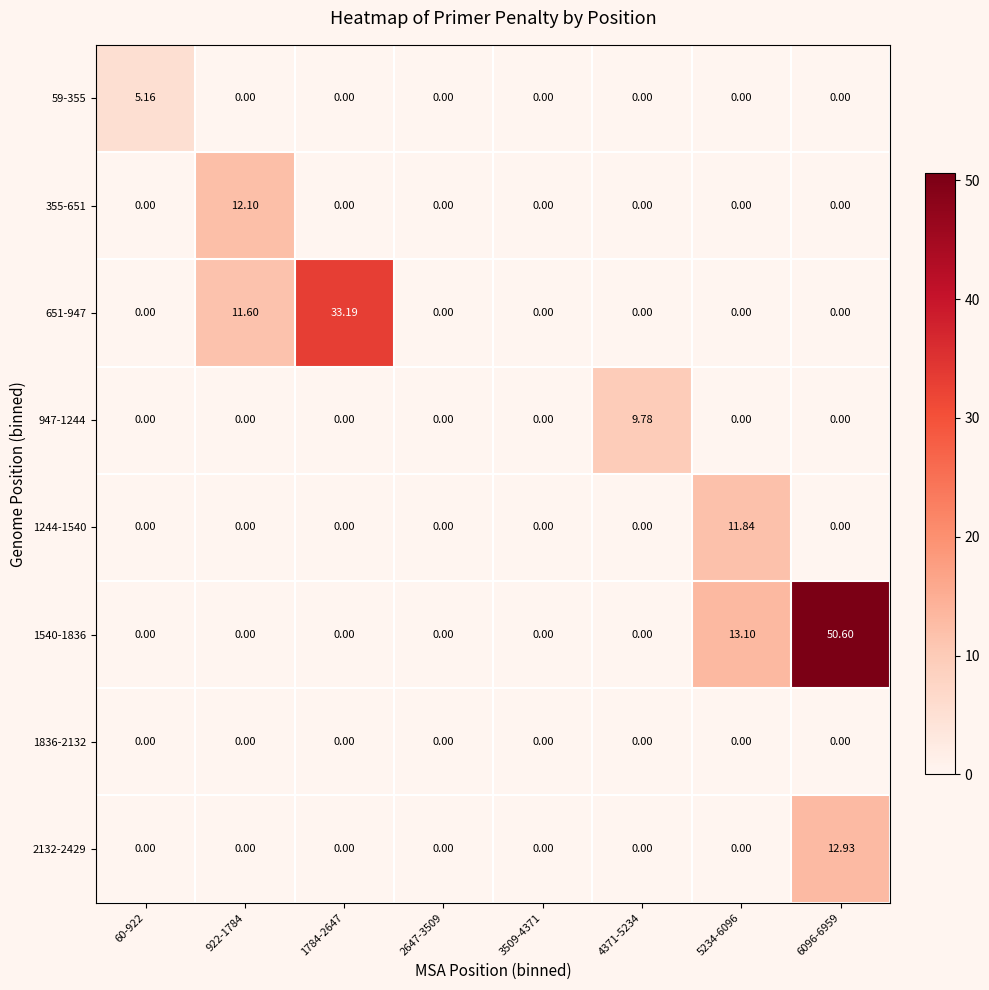

Between 60-922 and 4371-5234, which series saw the biggest shift?

947-1244